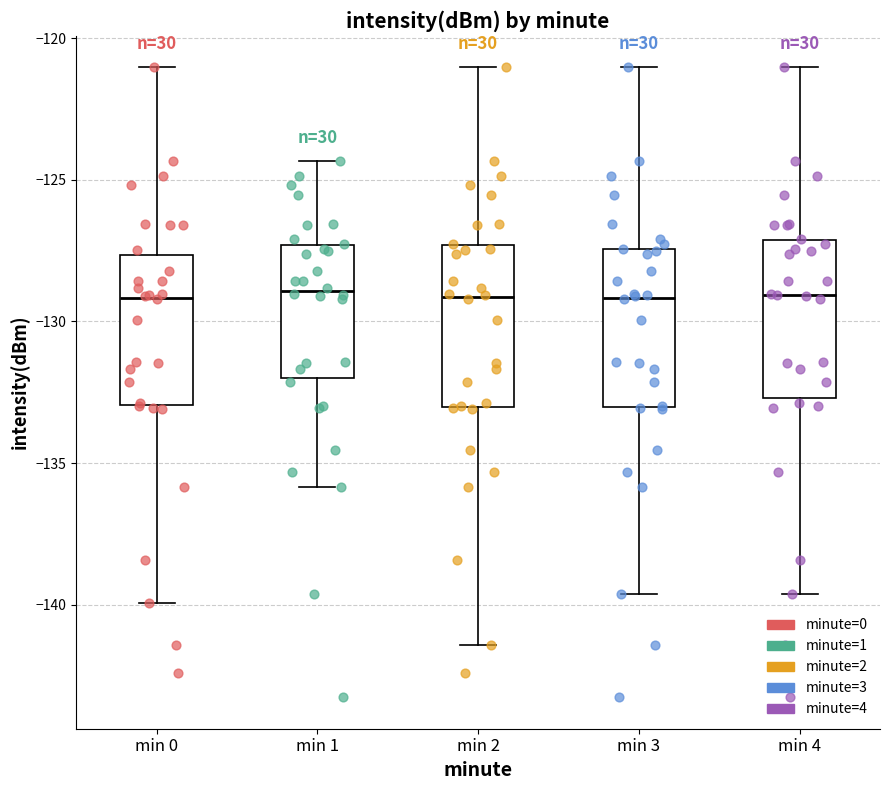

Reading left to right, read every box against the y-axis: the position of its median line, the range the box covers, and the ends of its whiskers. The values are not printed on the chart, so give them approximately, as read against the axis.

min 0: median -129.0, box -133.0 to -127.5, whiskers -140.0 to -121.0
min 1: median -129.0, box -132.0 to -127.5, whiskers -136.0 to -124.5
min 2: median -129.0, box -133.0 to -127.5, whiskers -141.5 to -121.0
min 3: median -129.0, box -133.0 to -127.5, whiskers -139.5 to -121.0
min 4: median -129.0, box -132.5 to -127.0, whiskers -139.5 to -121.0